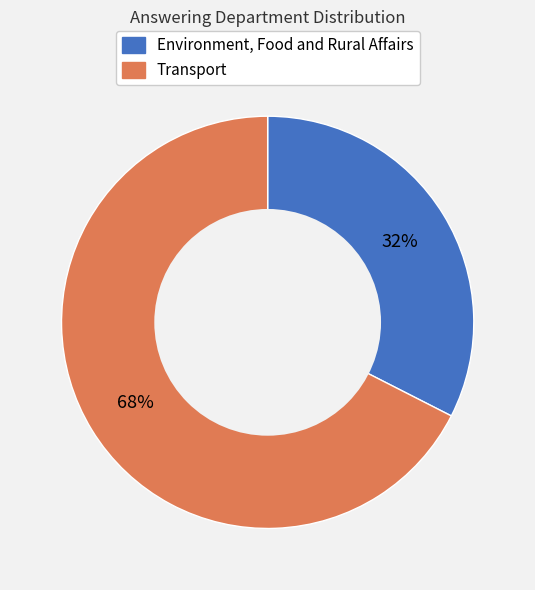

To the nearest percent, what is the average slice percentage?

50%